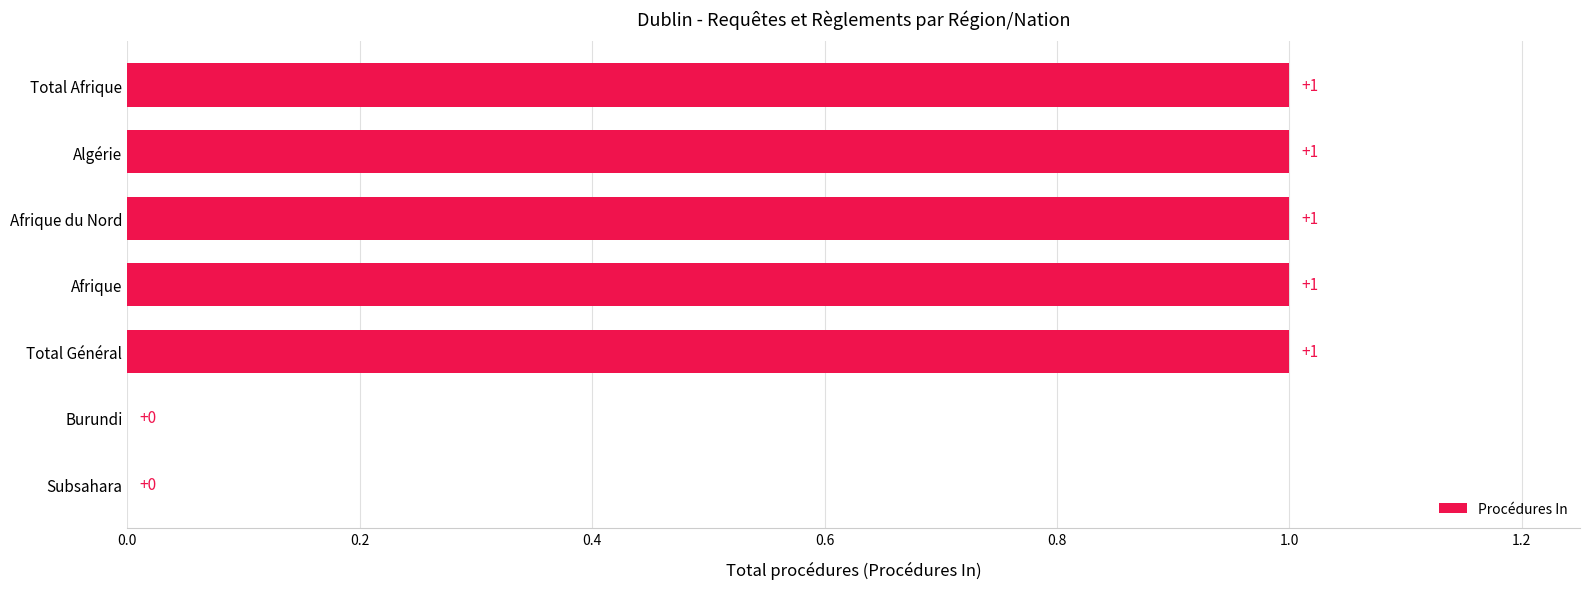

Are the bars horizontal?

Yes